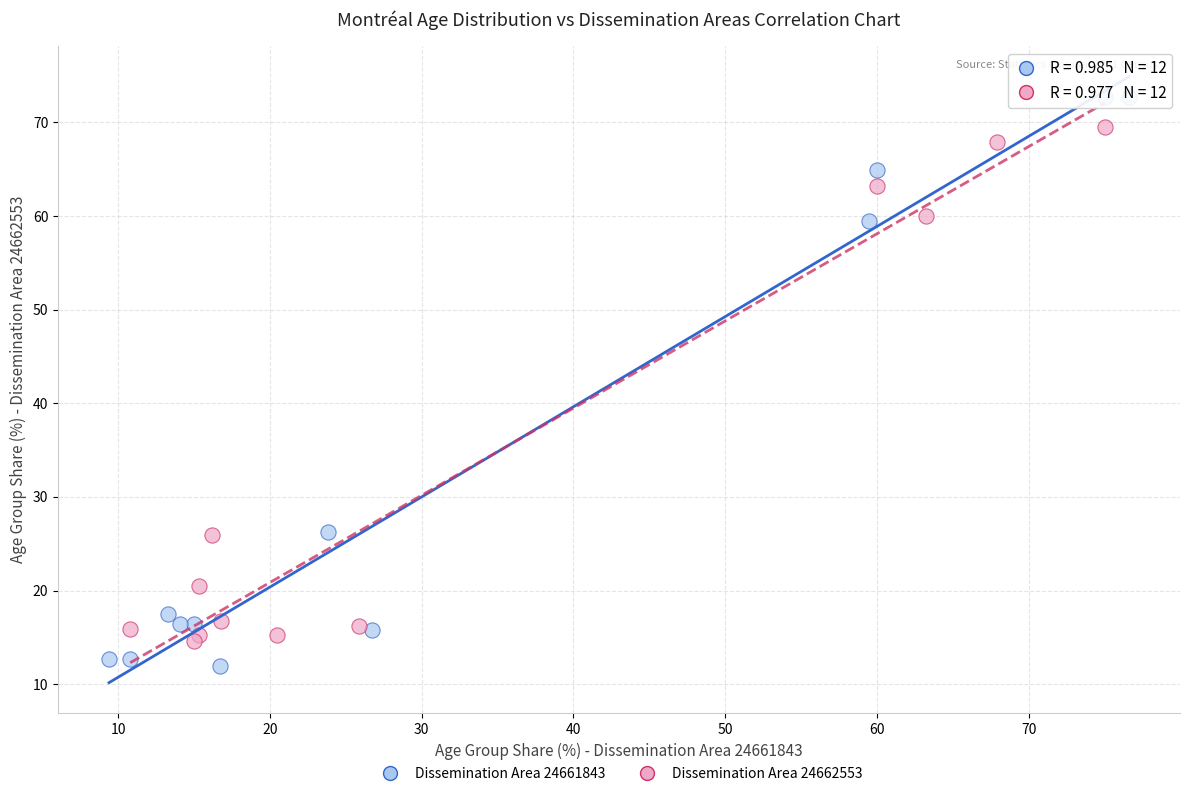

Which series reaches the maximum Y coordinate?

Dissemination Area 24661843